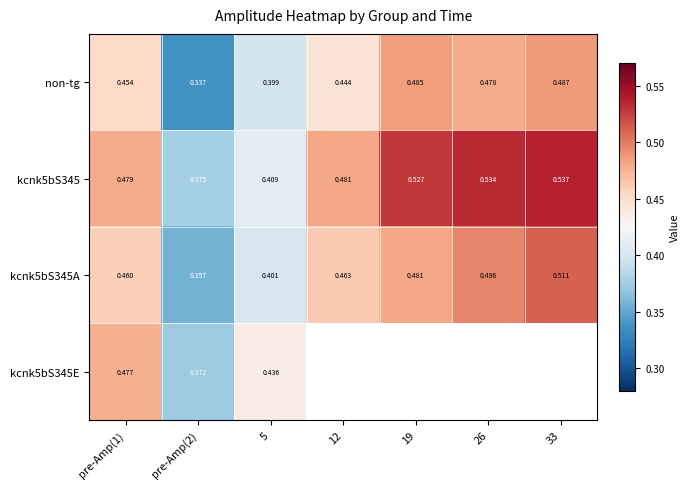

What is the minimum value shown in the chart?

0.3